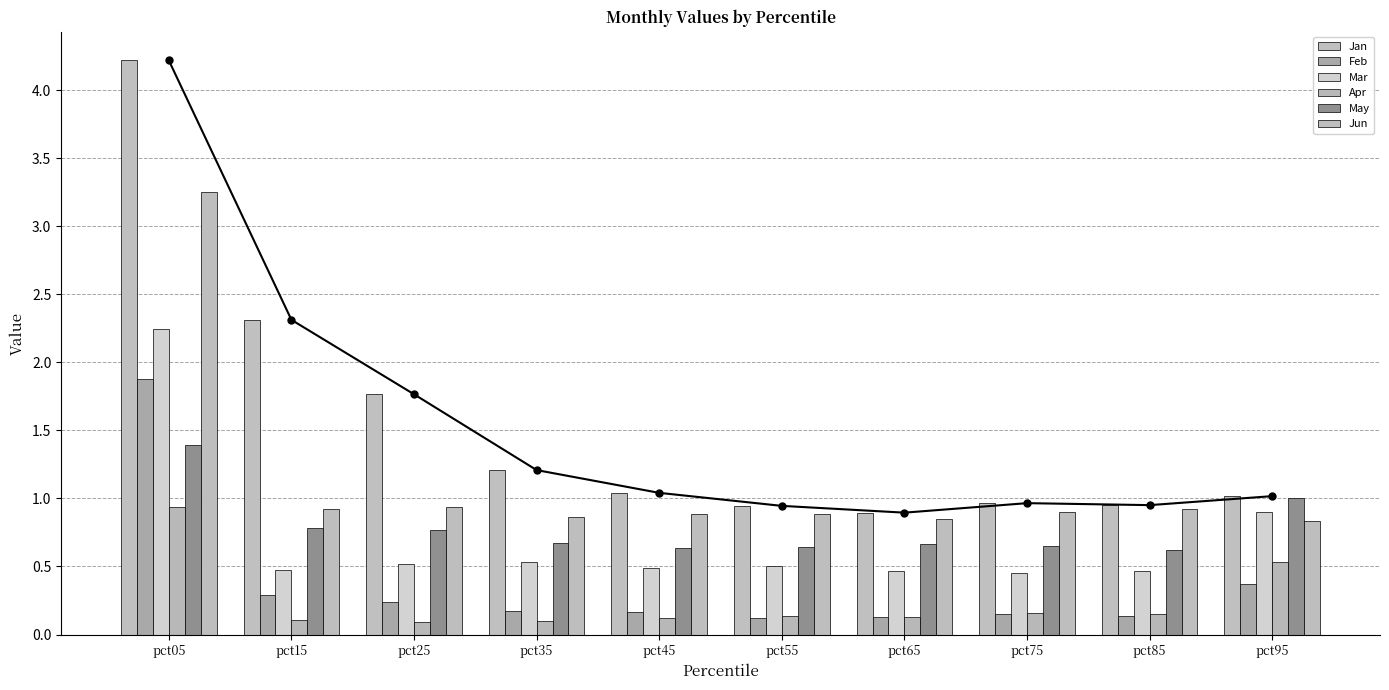

At how many categories does at least one series exceed 2?

2